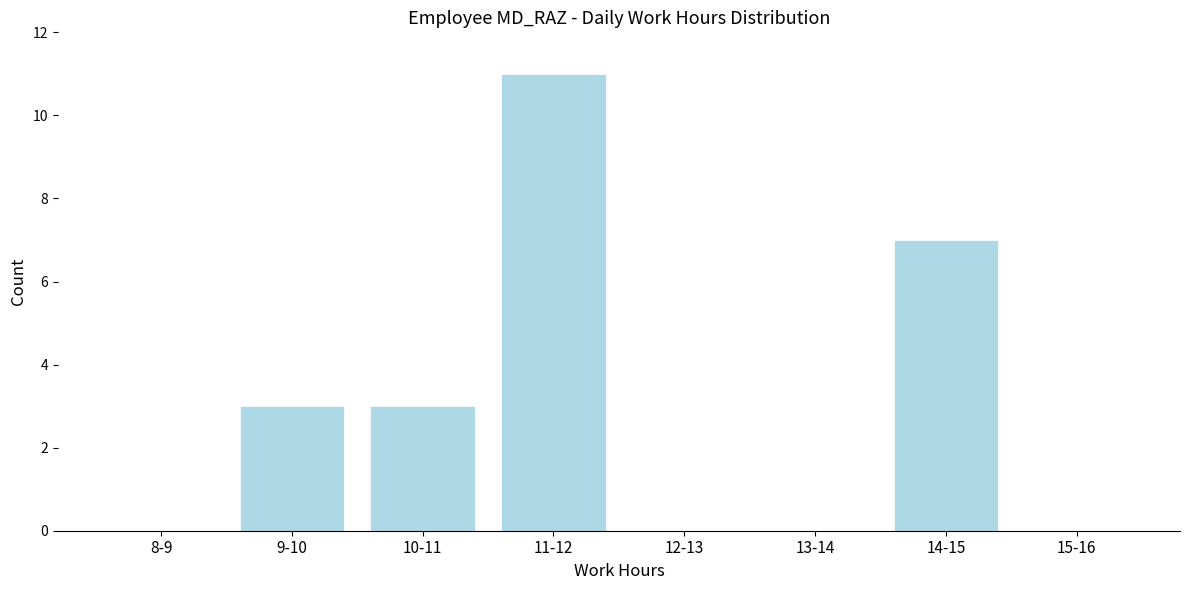

Reading left to right, extract all data points from this chart.

8-9=0	9-10=3	10-11=3	11-12=11	12-13=0	13-14=0	14-15=7	15-16=0